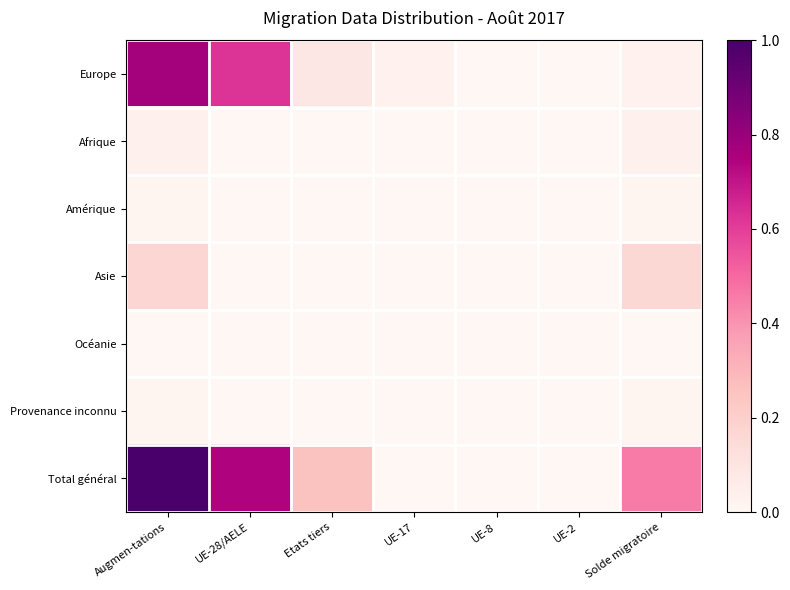

Which series has the largest total across all categories?

Total général